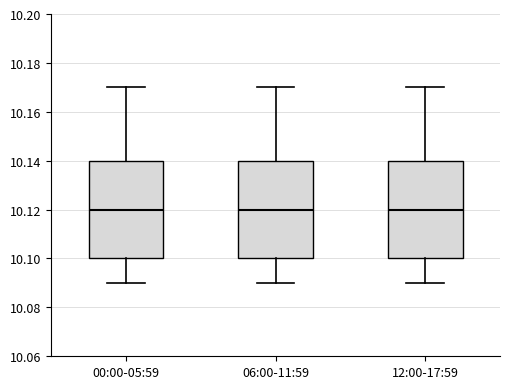

Reading left to right, transcribe this box plot: for each box, give where its median line is, the range the box spans, and where its two whiskers end, as read against the y-axis. The values are not printed on the chart, so give them approximately, as read against the axis.

00:00-05:59: median 10.12, box 10.10 to 10.14, whiskers 10.09 to 10.17
06:00-11:59: median 10.12, box 10.10 to 10.14, whiskers 10.09 to 10.17
12:00-17:59: median 10.12, box 10.10 to 10.14, whiskers 10.09 to 10.17